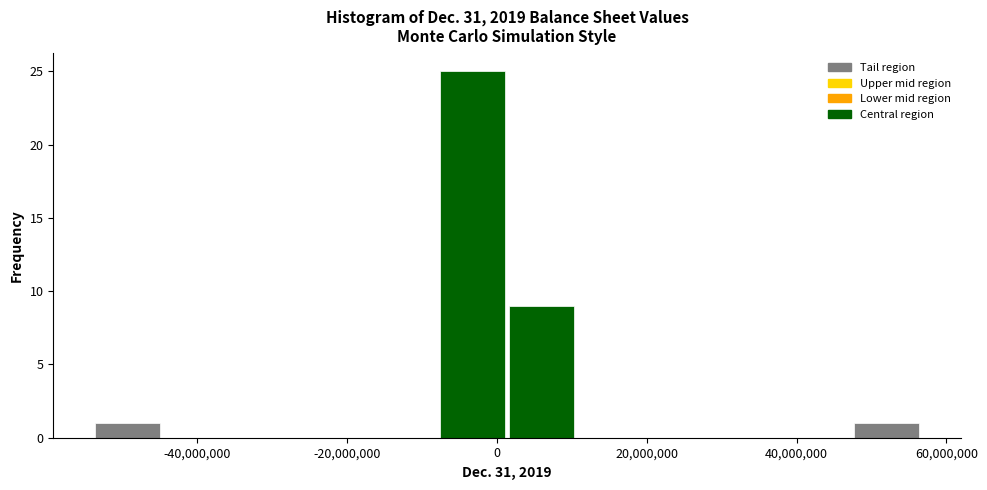

What is the height of the bar covering -54000000 to -44000000 on the x-axis? Neither the bar edges nor the heights are printed on the chart, so give them approximately, as read against the axes.

1